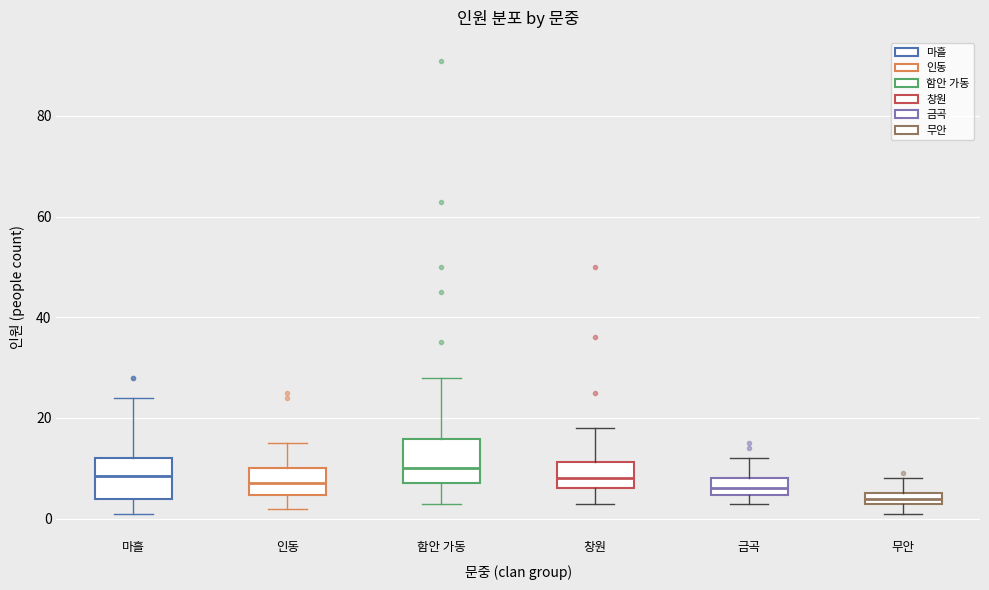

Which box's median line is the lowest?

무안